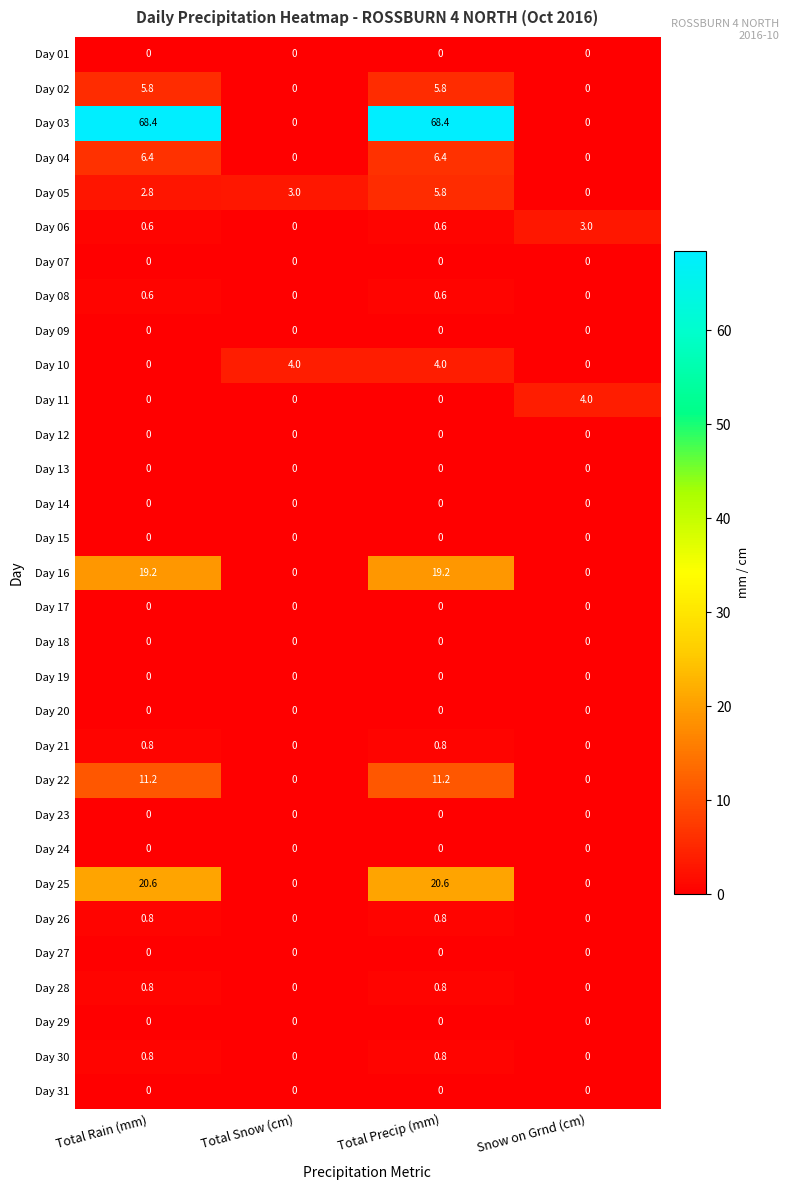

Is it true that Day 10 equals 2.4 at Snow on Grnd (cm)?

False